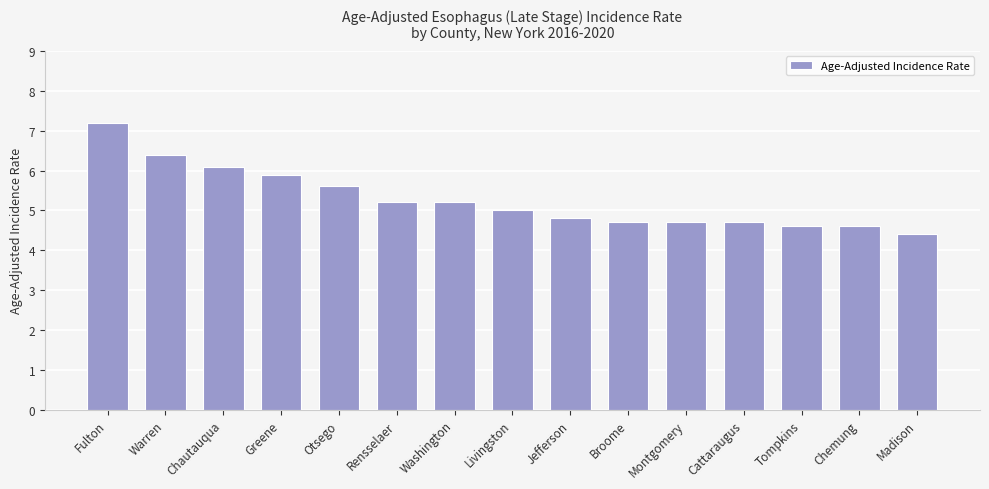

How many categories are shown in the chart?

15